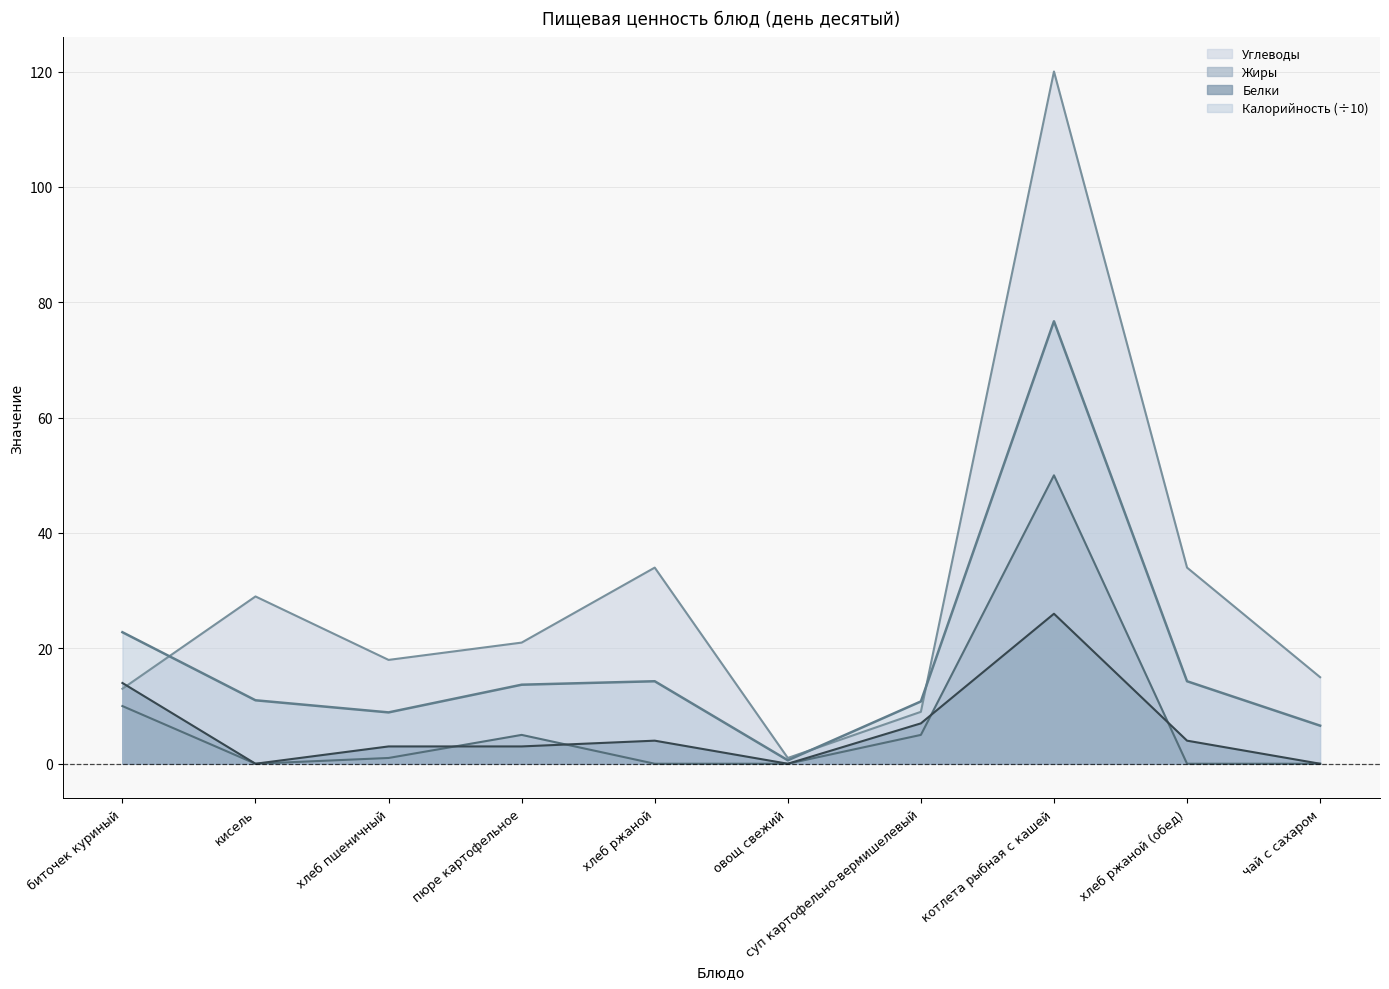

Is the value of Жиры at хлеб ржаной greater than the value of Калорийность at овощ свежий?

No